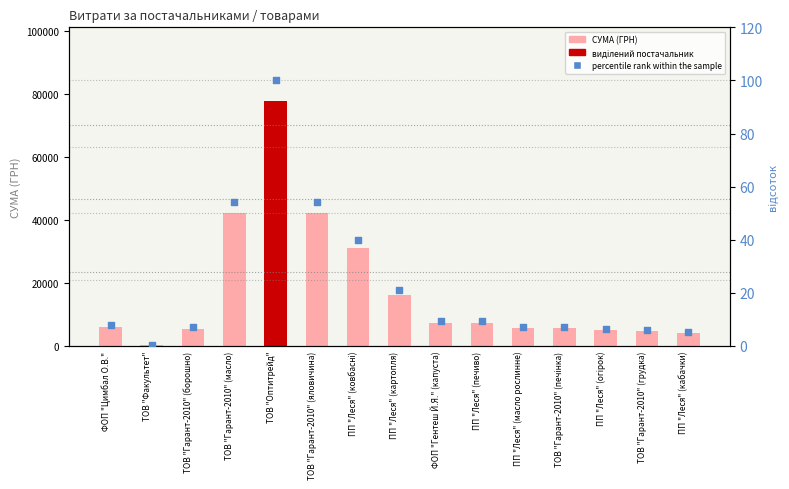

At which category is the sum across all series the highest?

ТОВ "Оптитрейд"